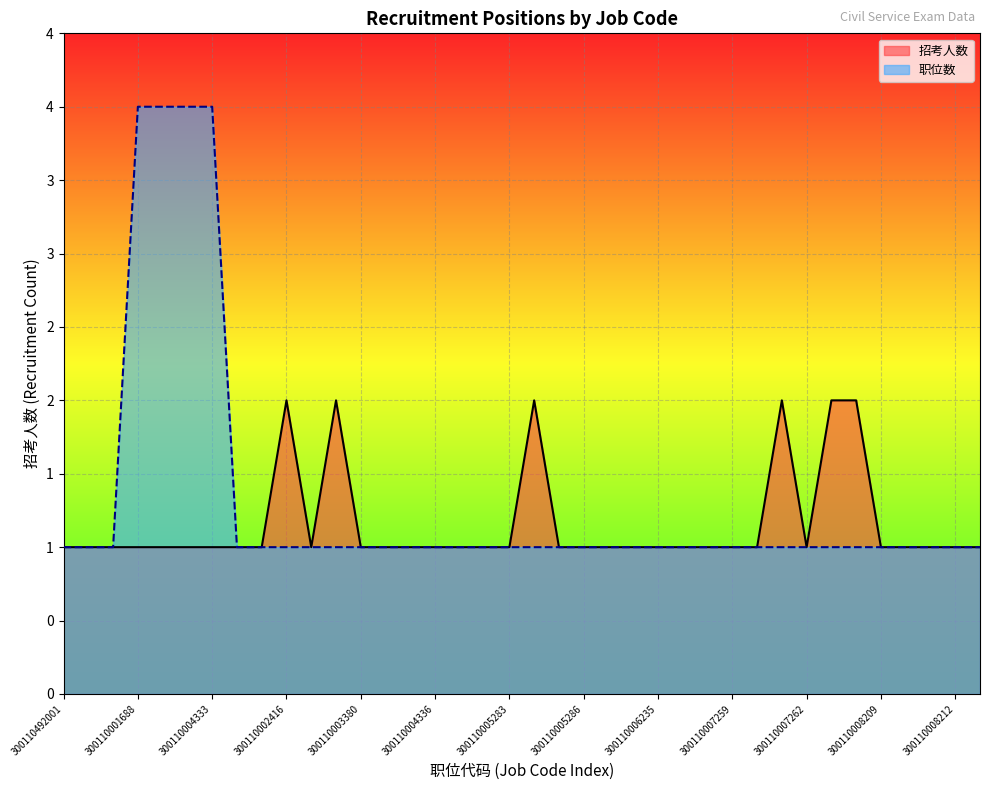

Which series has the largest total across all categories?

职位数